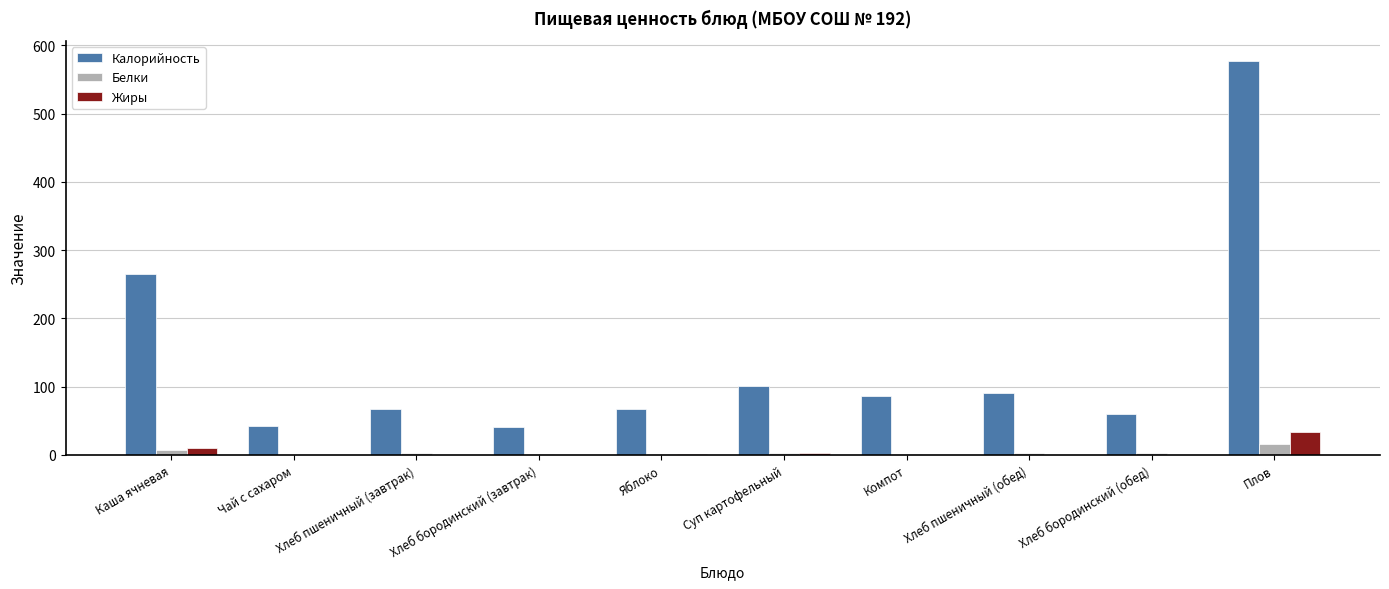

How many groups of bars are there?

10